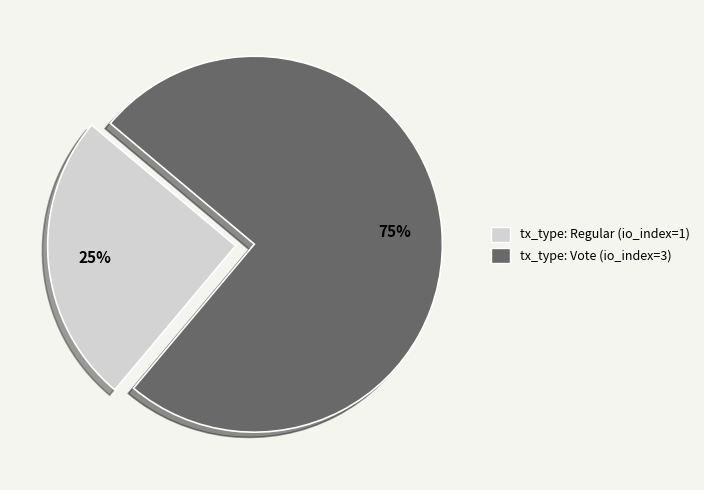

Do tx_type: Regular (io_index=1) and tx_type: Vote (io_index=3) together represent more than half of the pie?

Yes